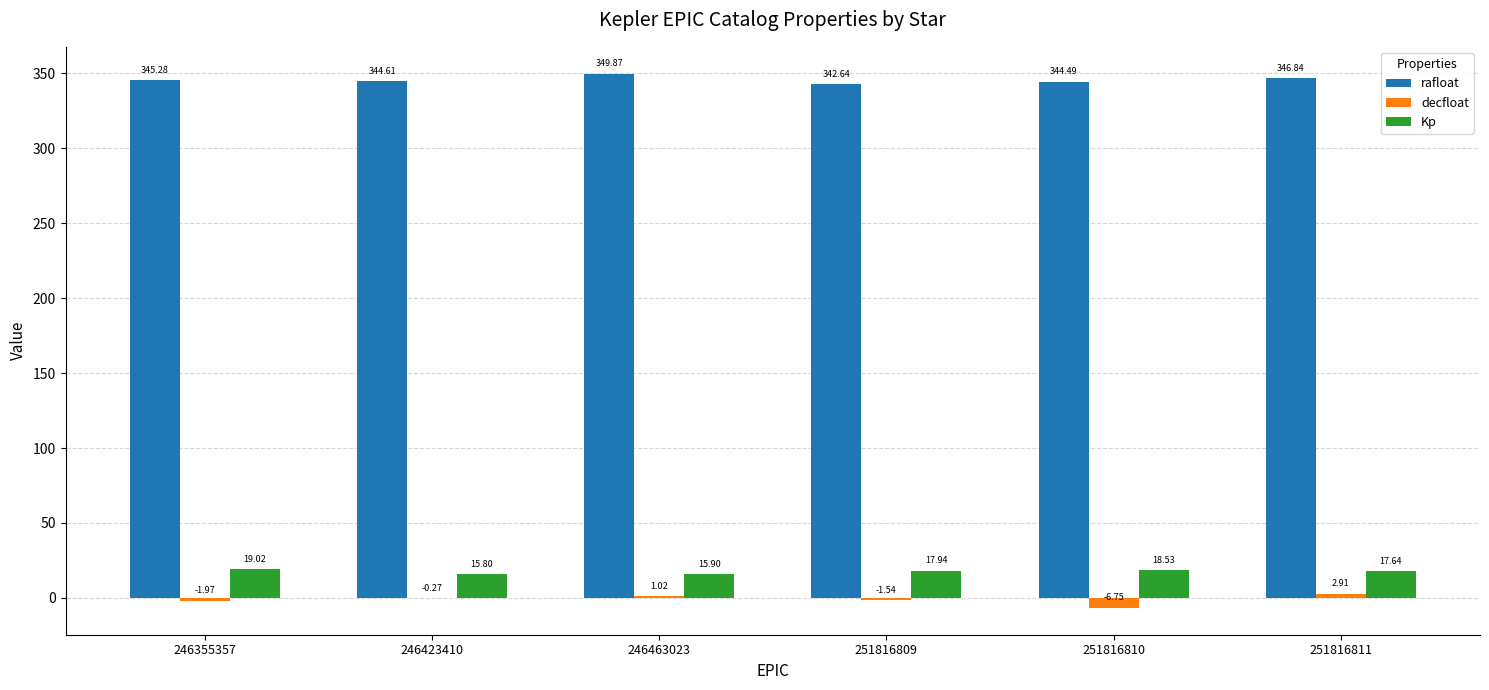

Between 246355357 and 251816811, which series saw the biggest shift?

decfloat